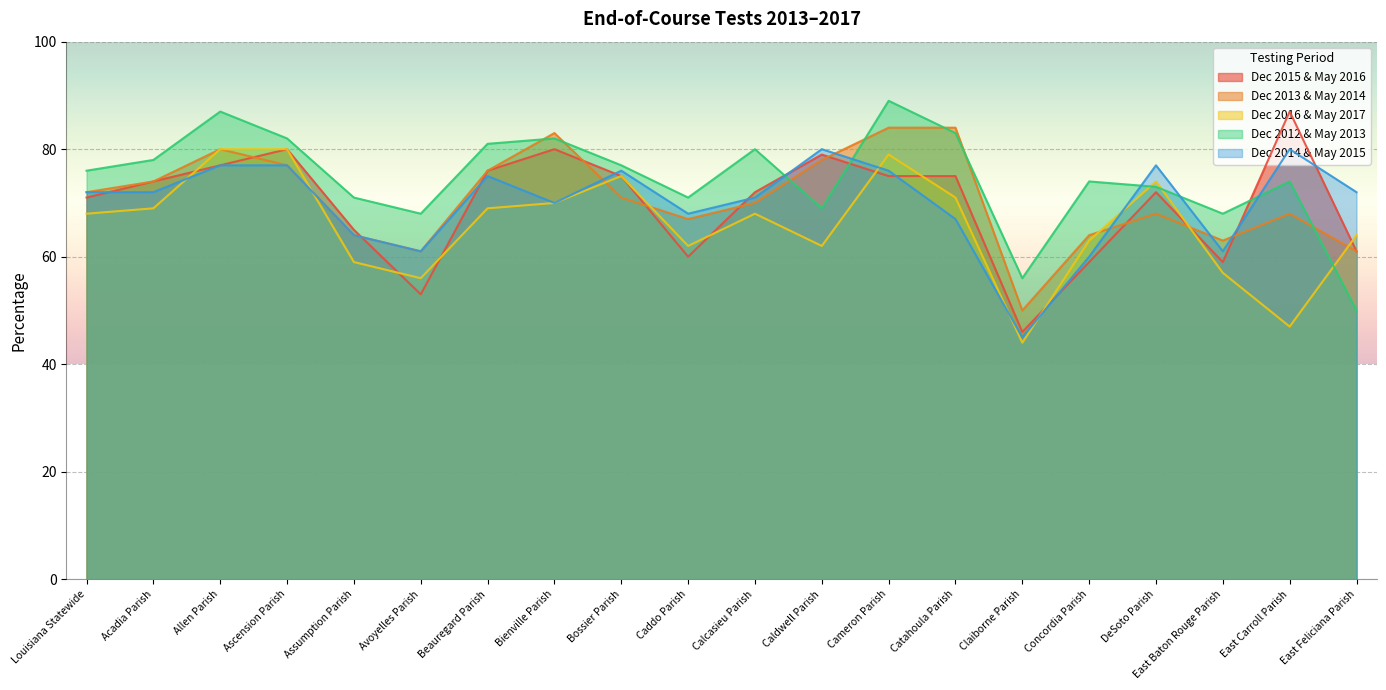

Between Caldwell Parish and East Baton Rouge Parish, which series saw the biggest shift?

Dec 2015 & May 2016